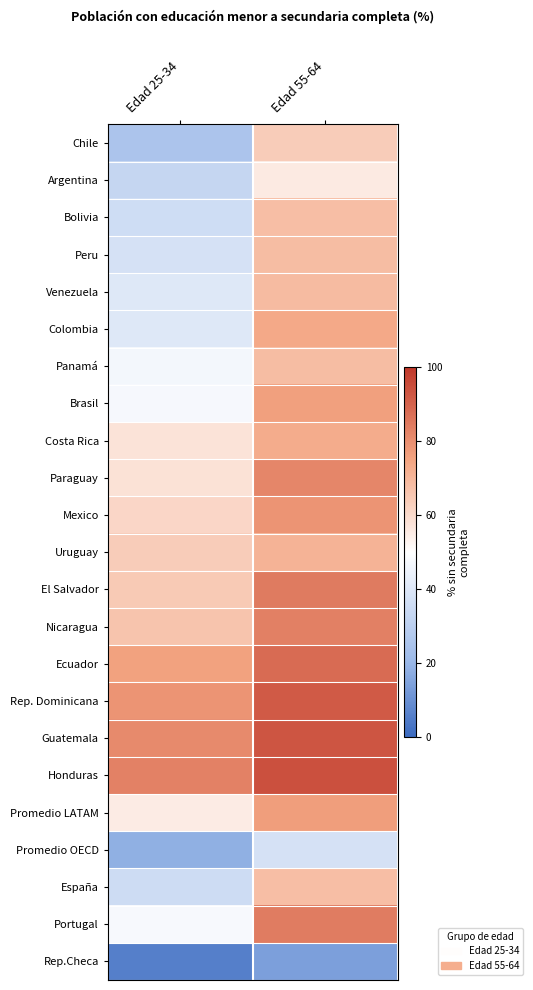

At how many categories does at least one series exceed 55?

2